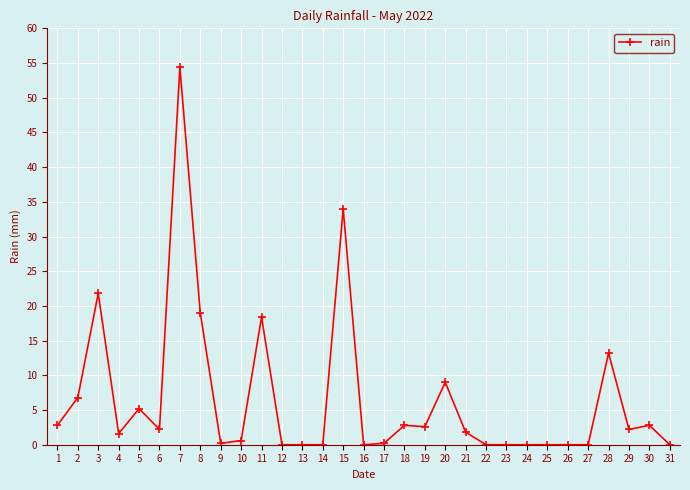

What is the ratio of the value at 4 to the value at 1?

0.6